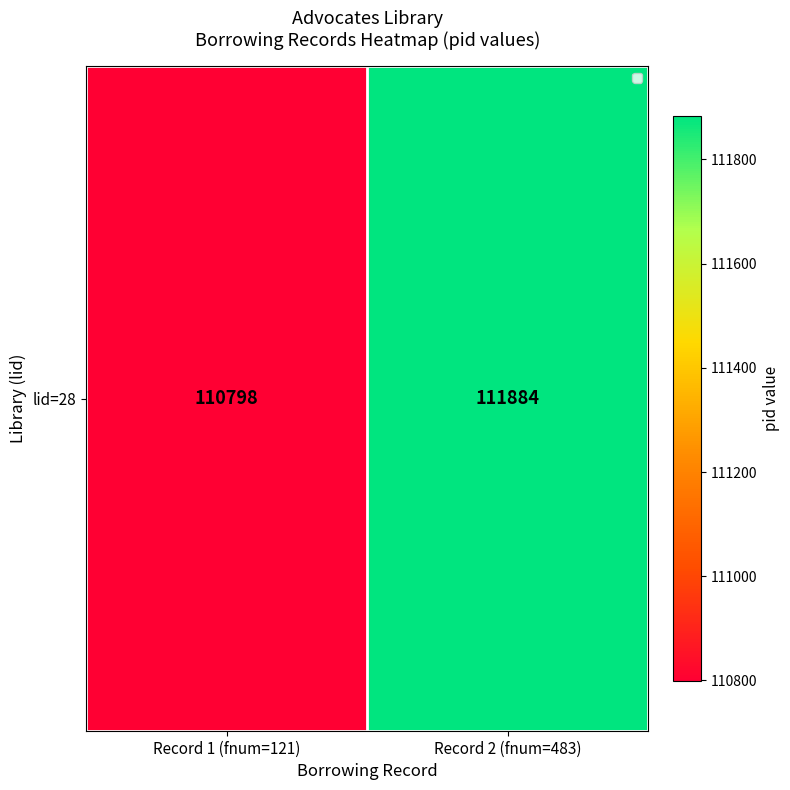

Rank the categories by value from lowest to highest.

Record 1 (fnum=121), Record 2 (fnum=483)